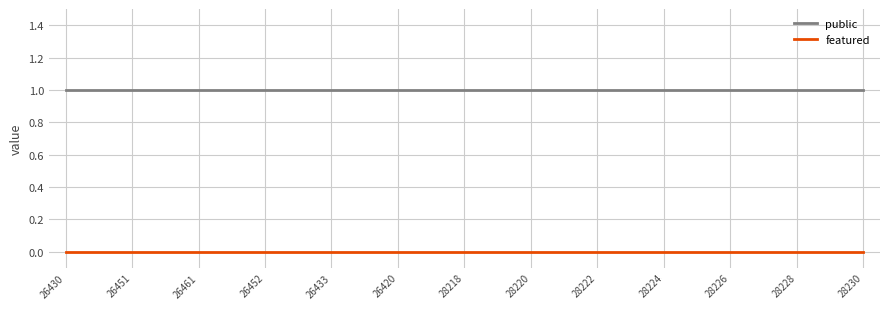

True or false: public and featured cross at least once.

False